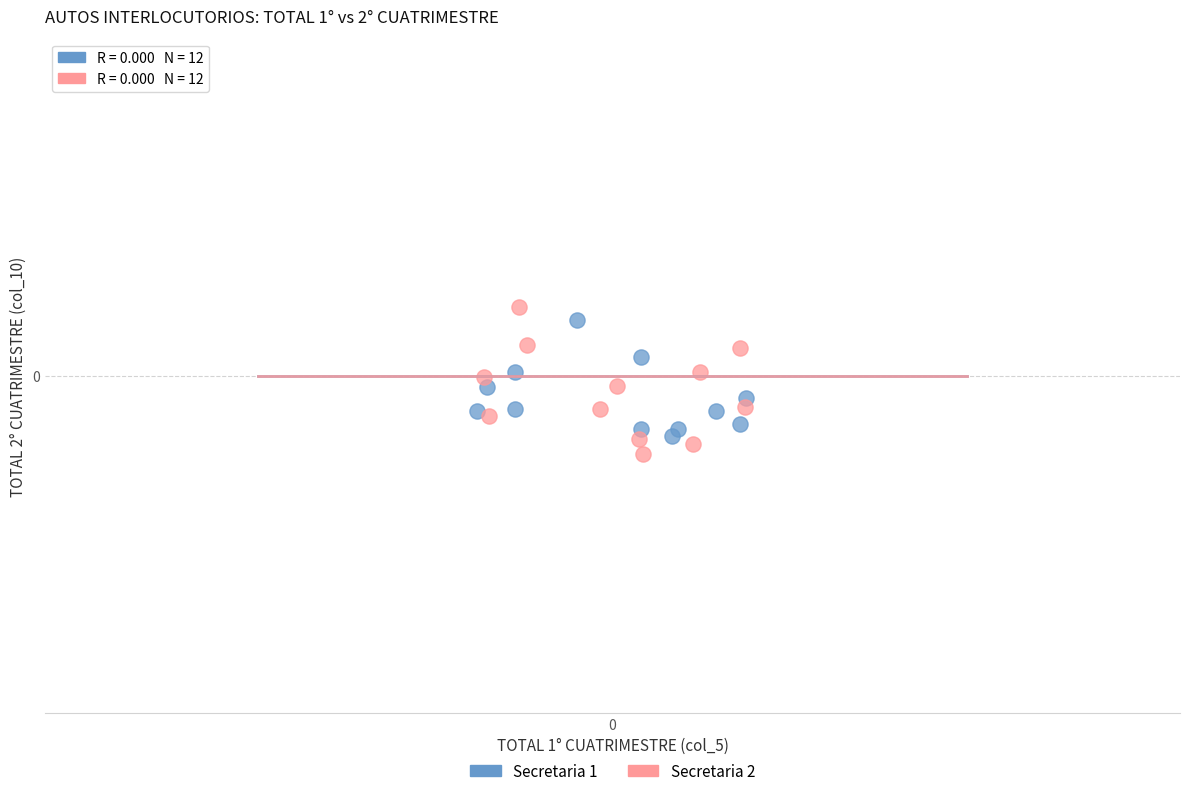

Which series has the widest spread of Y values?

Secretaria 2